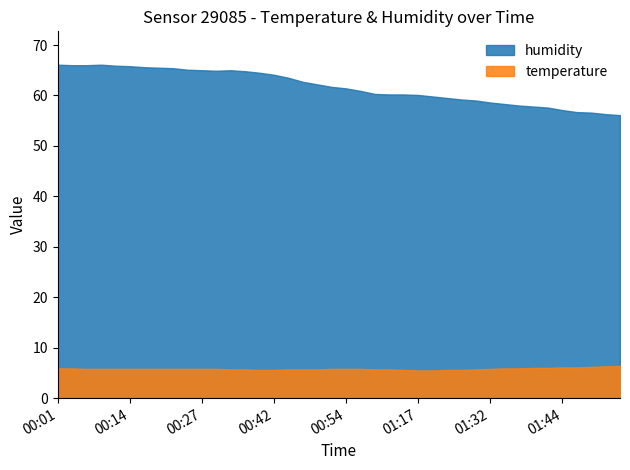

True or false: humidity and temperature intersect in this chart.

False